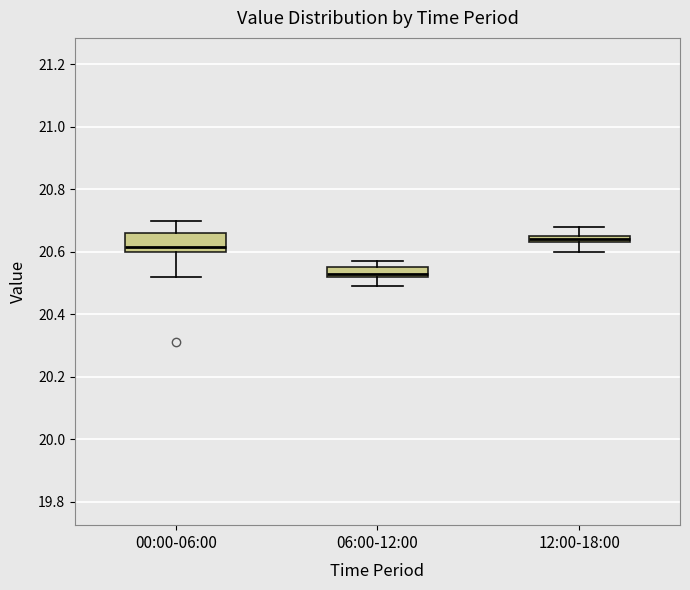

Where is the upper edge of the box for 00:00-06:00 on the y-axis? The values are not printed on the chart, so give them approximately, as read against the axis.

20.66